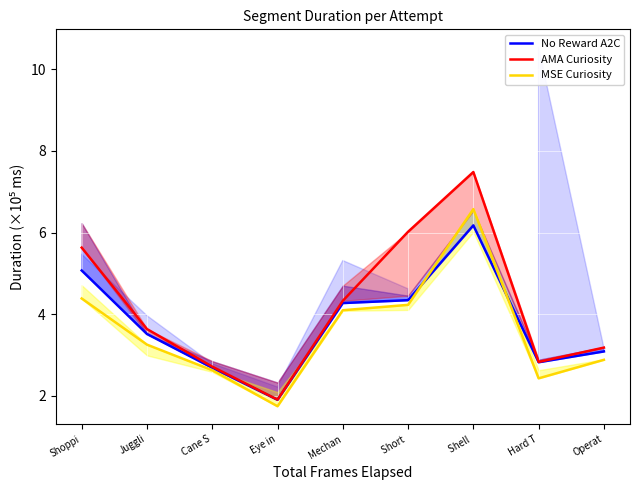

Which has a higher value, Juggli or Eye in?

Juggli